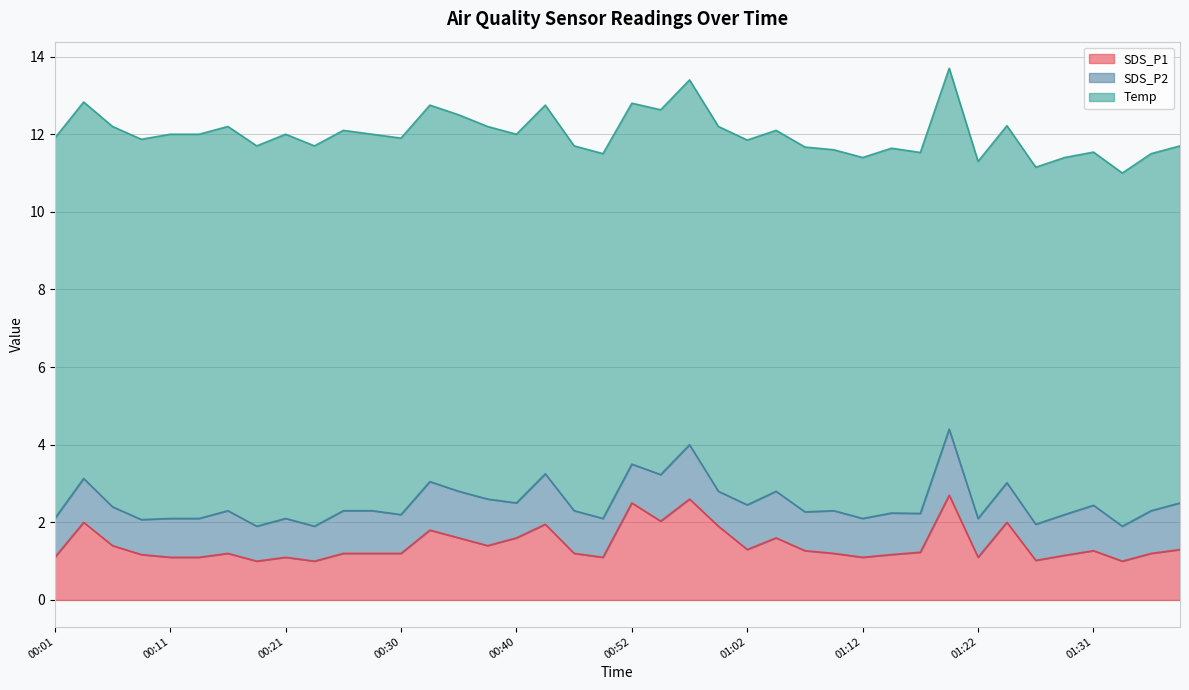

What is the difference between the maximum and second lowest values in the Temp series?

0.8